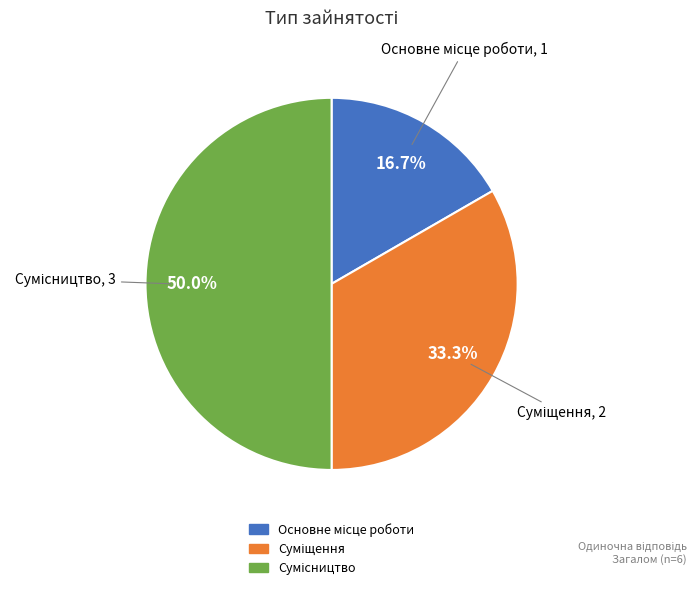

The Суміщення slice represents 33% of the pie. True or false?

True